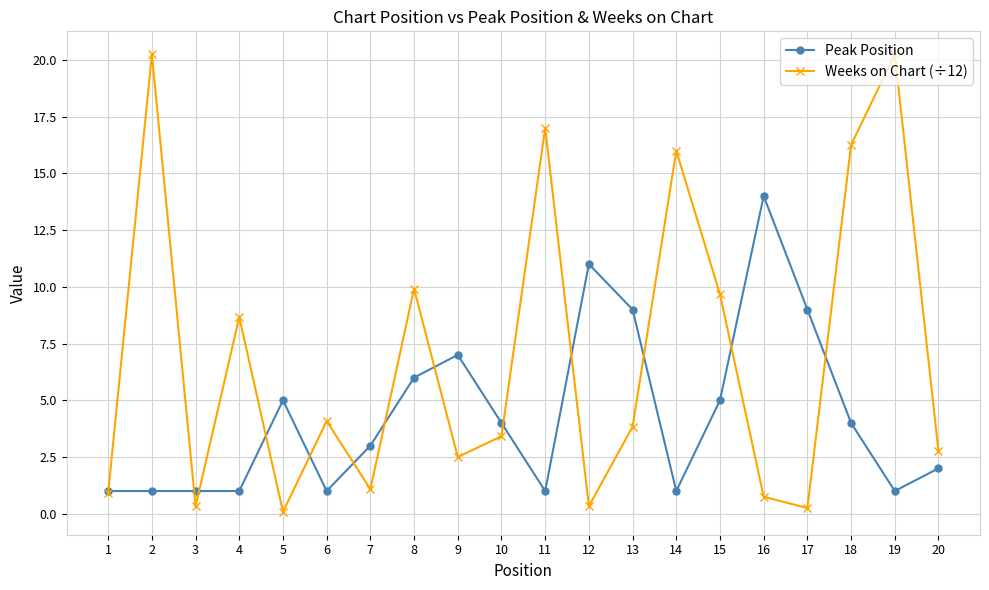

Rank the series at 4 from highest to lowest value.

Weeks on Chart (÷12), Peak Position